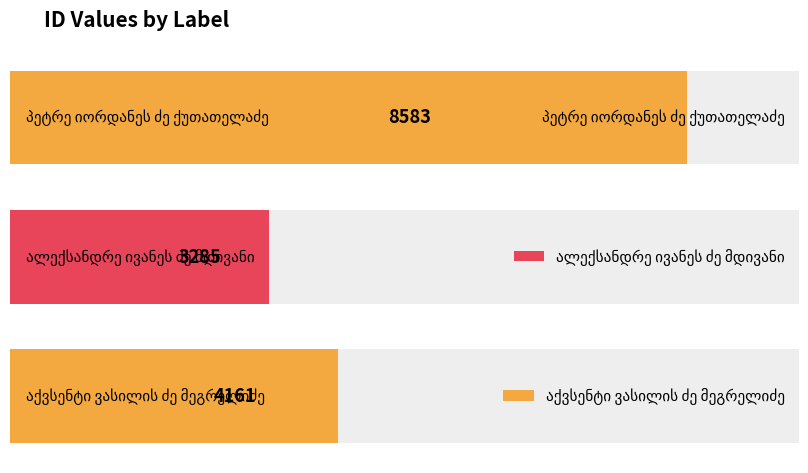

Count the number of categories in the chart.

3